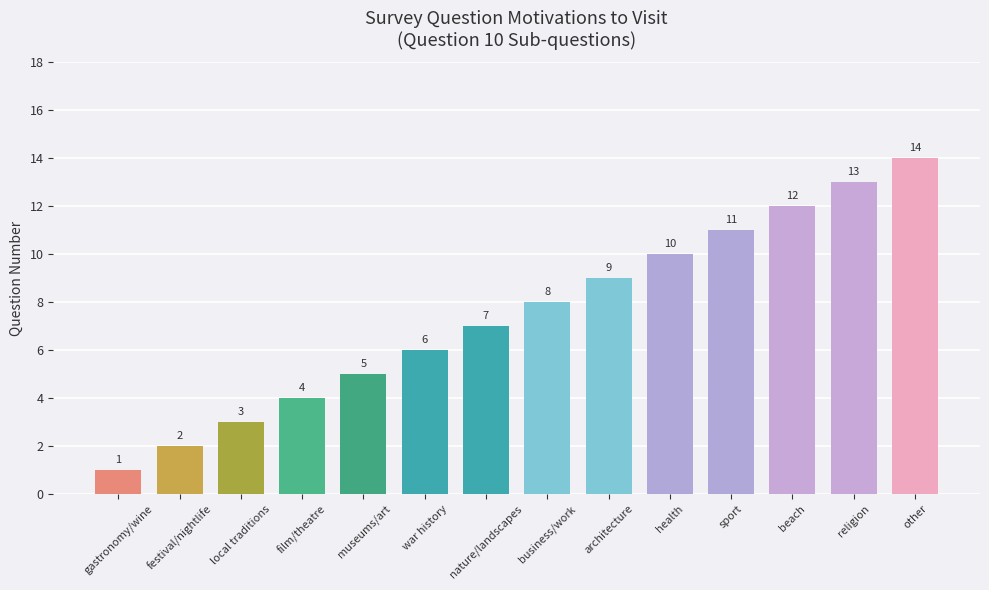

What is the ratio of the value at nature/landscapes to the value at other?

0.5